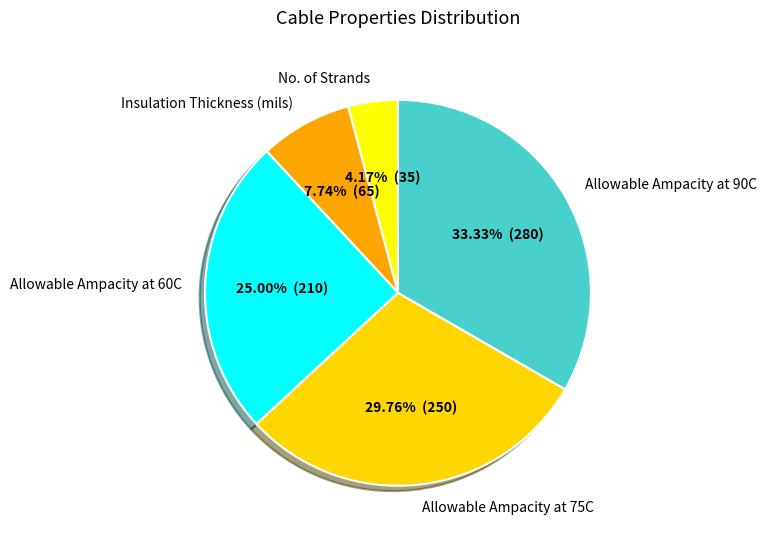

Does Allowable Ampacity at 60C account for over 50% of the chart?

No